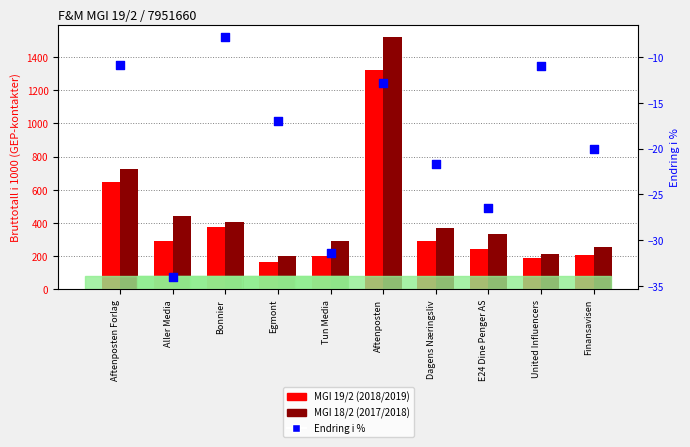

At how many categories does at least one series exceed 1289?

1